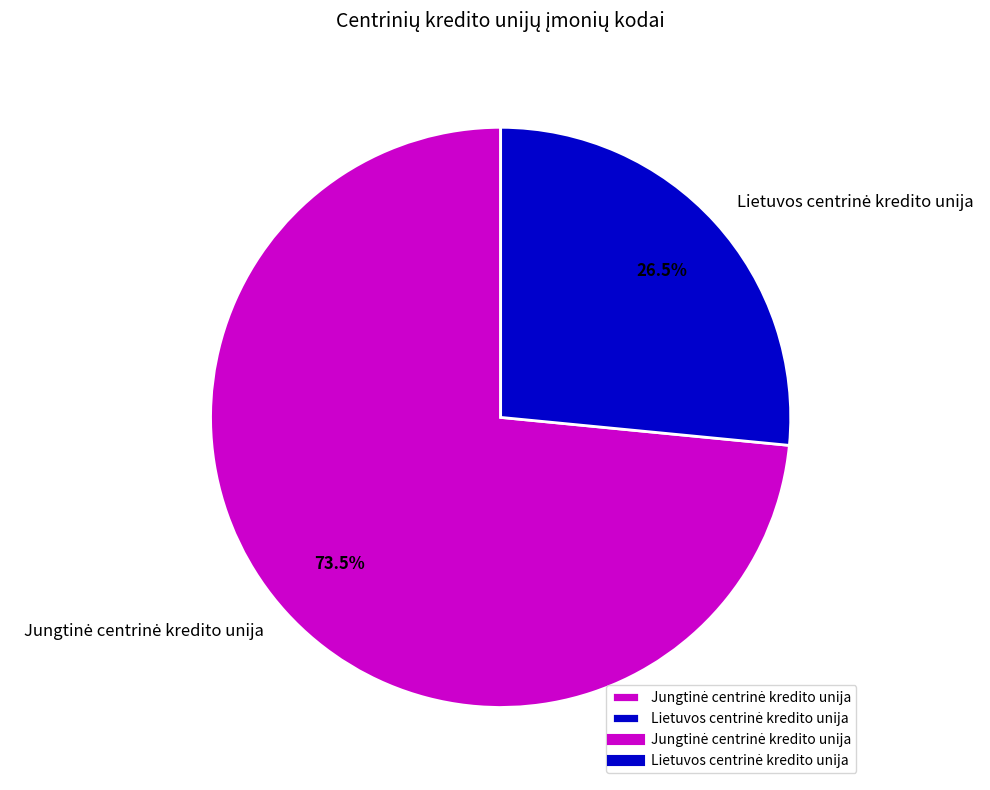

Is there a majority slice in this chart?

Yes